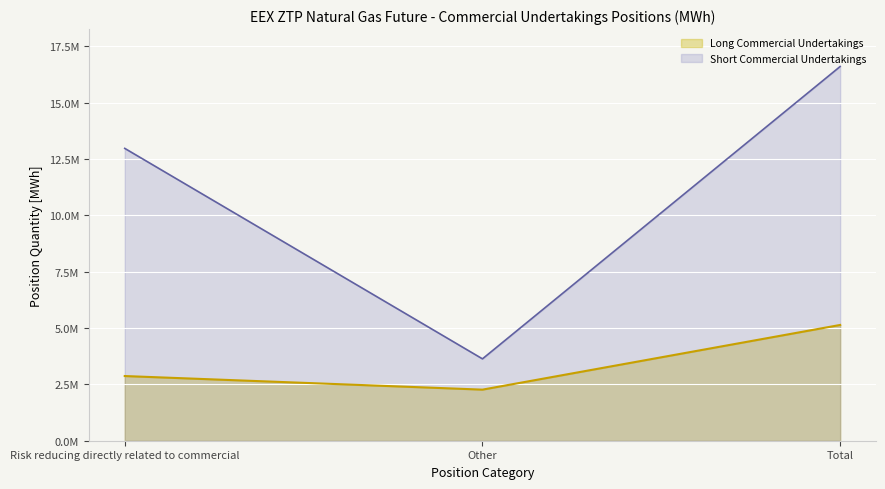

How many distinct data groups are displayed?

2